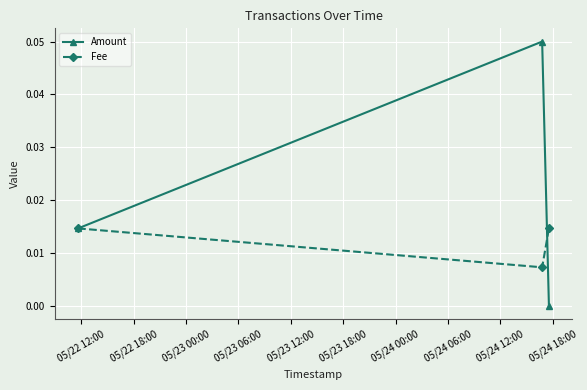

Which series has the largest total across all categories?

Amount